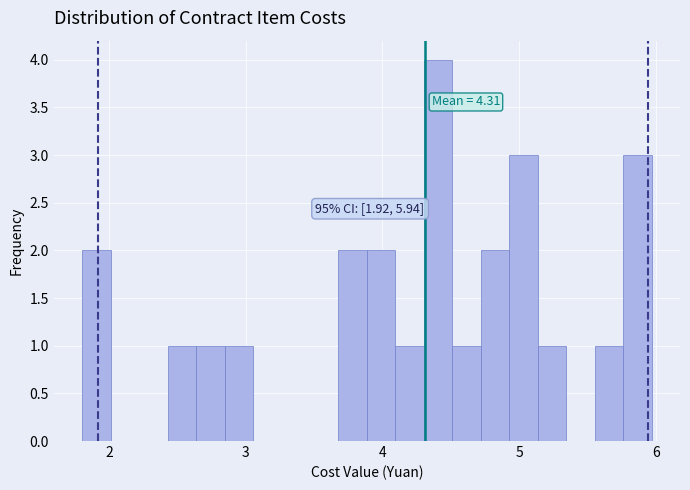

Around what value on the x-axis is the tallest bar? Give the approximate position of its centre, as read against the axis.

4.4